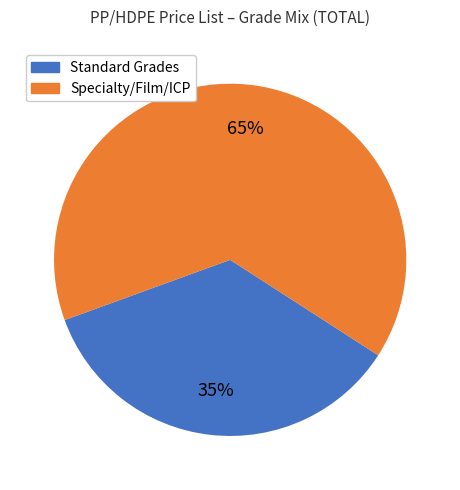

To the nearest percent, what is the average slice percentage?

50%